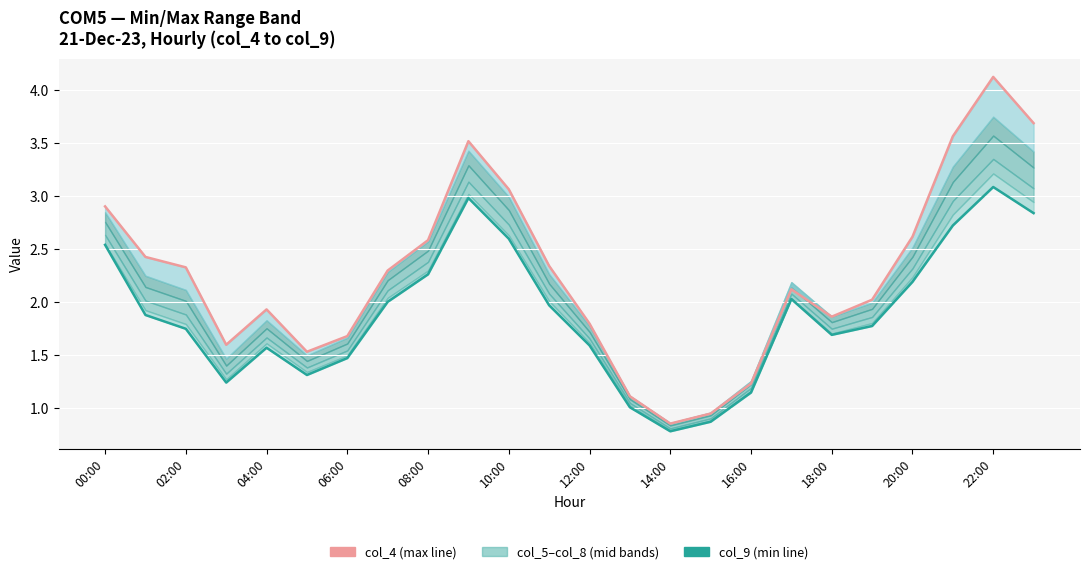

How many values in the col_9 (min) series are below 1?

2